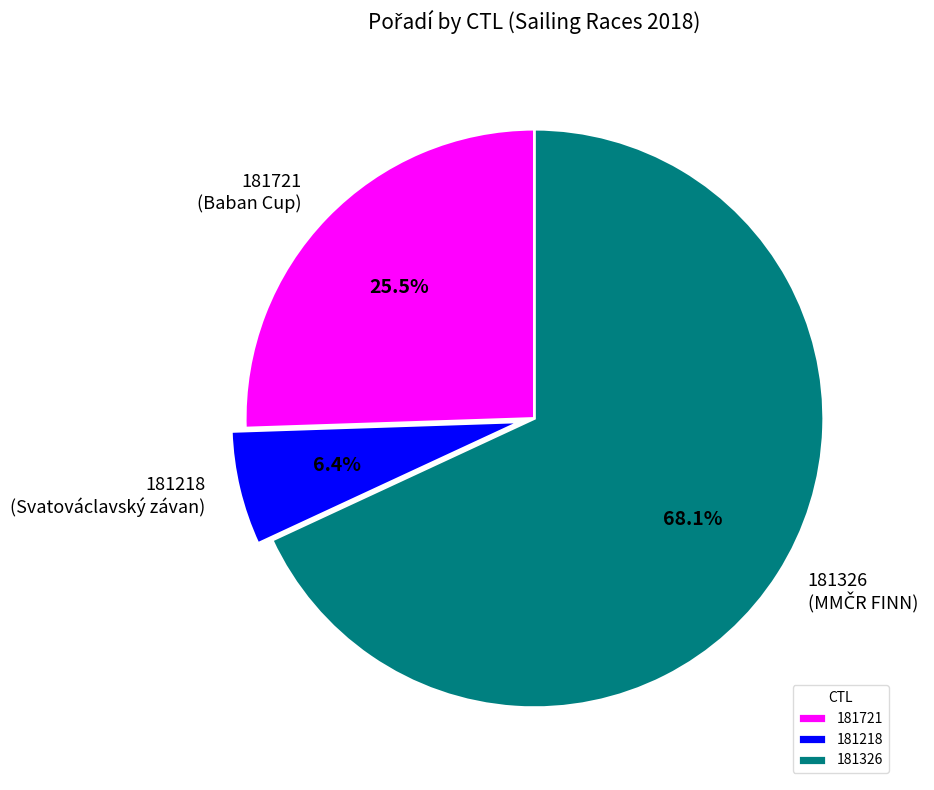

To the nearest percent, what is the difference between the largest and smallest slice percentages?

62%